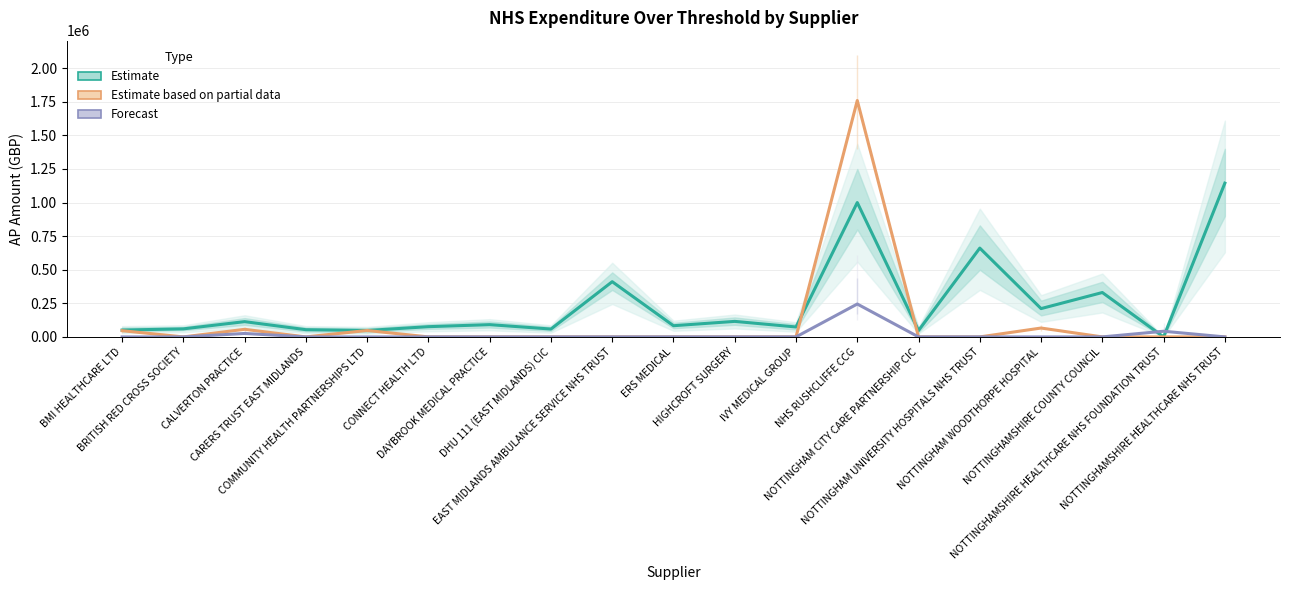

Which series has the widest spread of values?

Estimate based on partial data